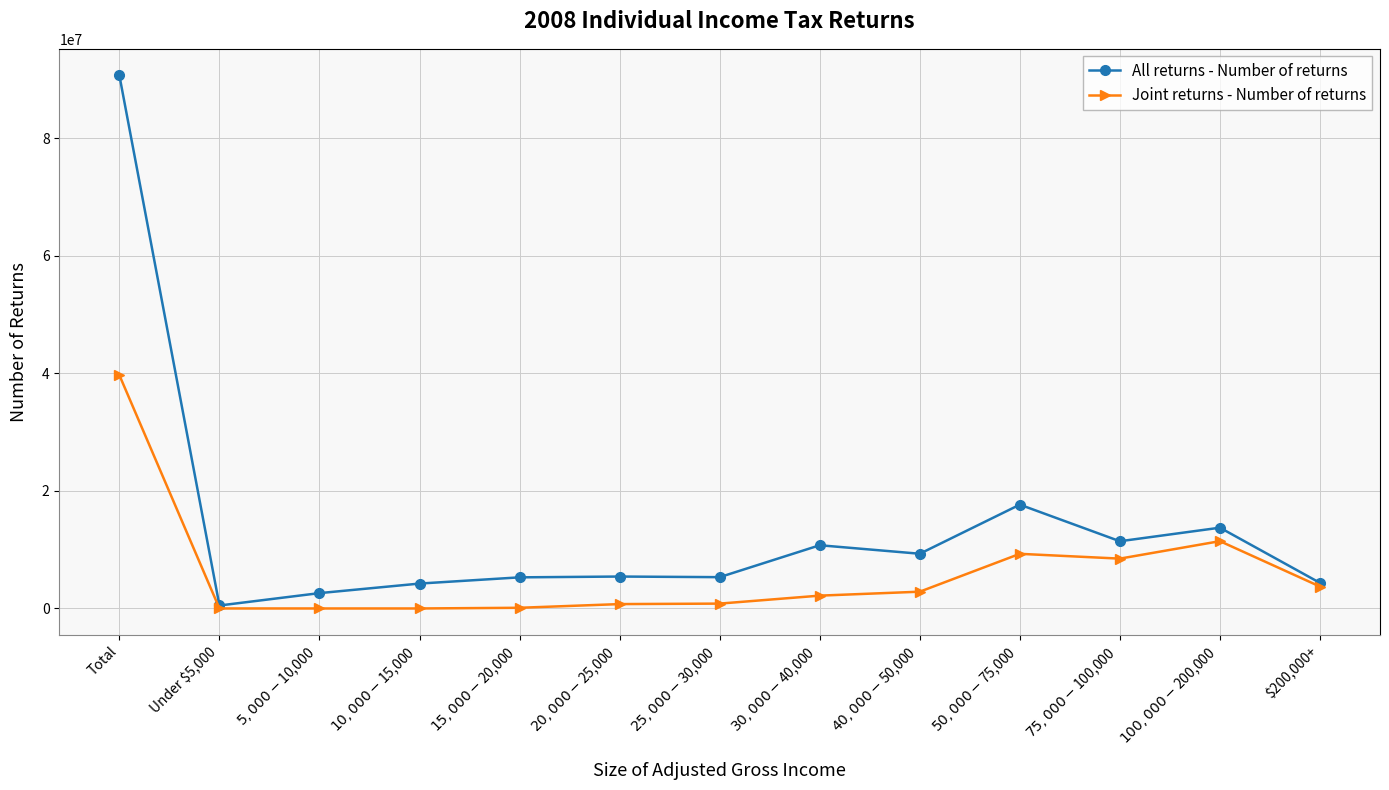

What is the label of the 9th point from the left?

$40,000-$50,000